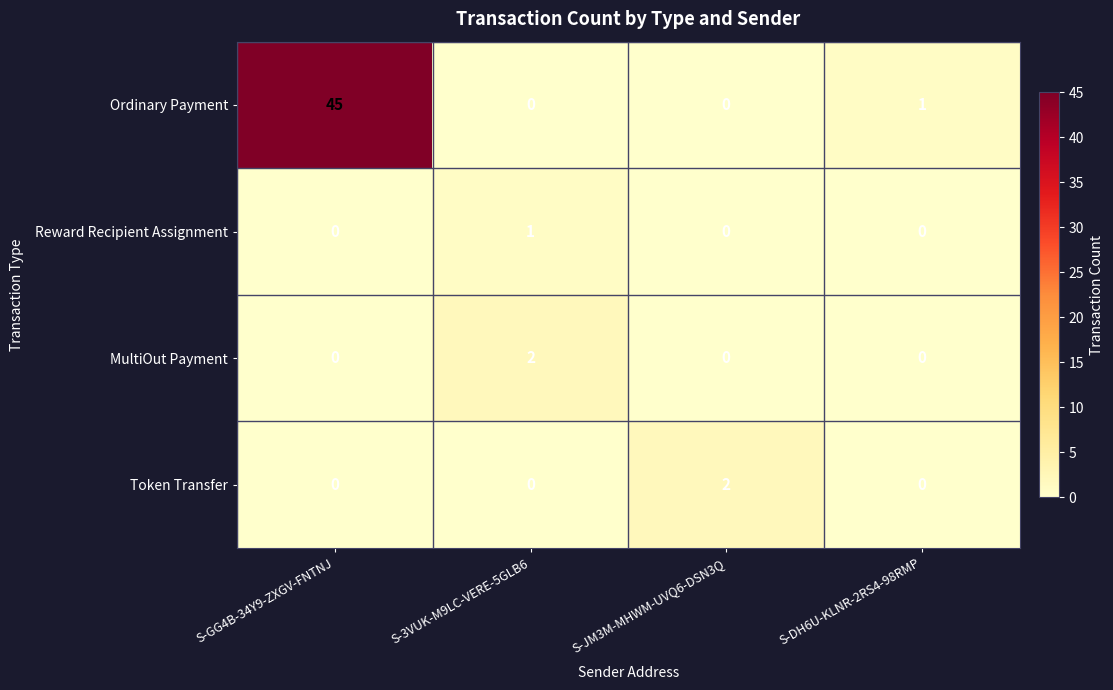

Which series has the largest total across all categories?

Ordinary Payment